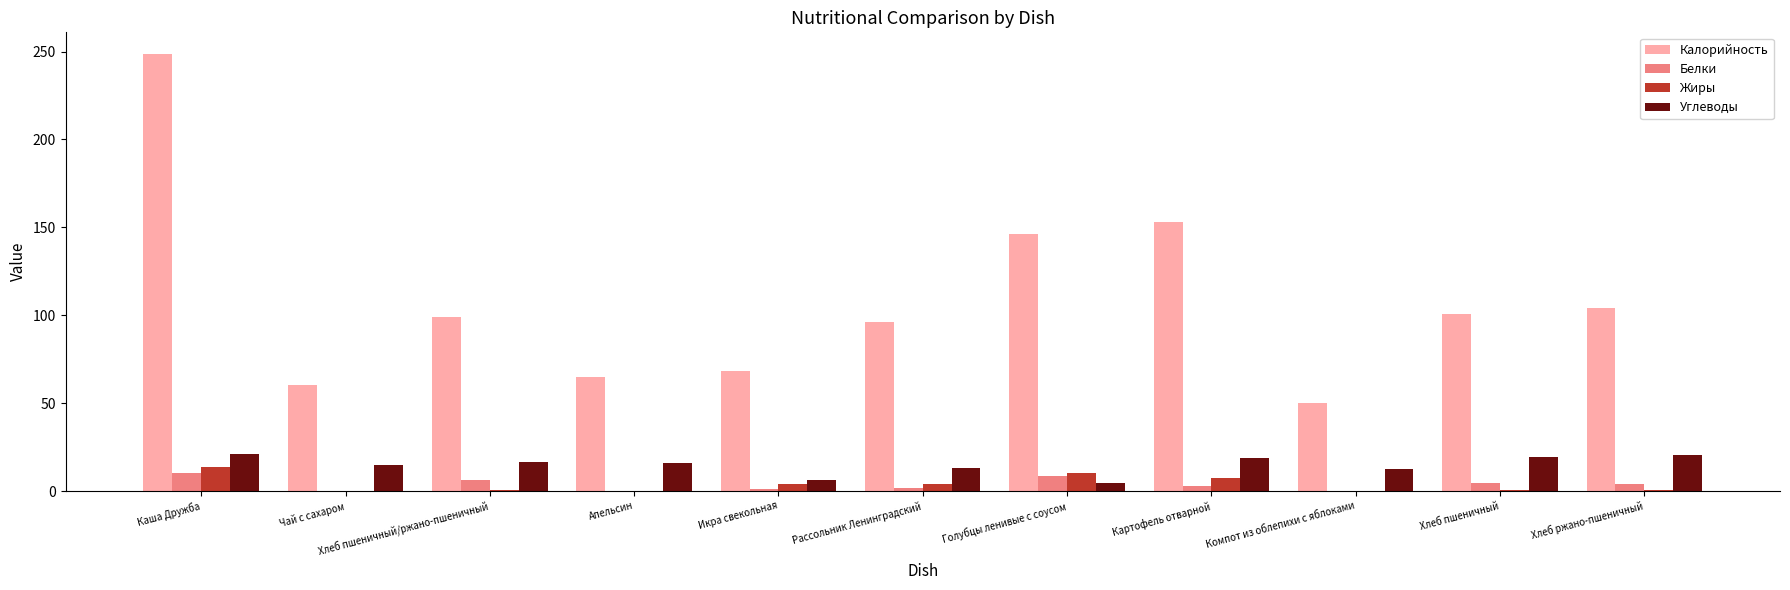

Which label corresponds to the largest value in the chart?

Каша Дружба